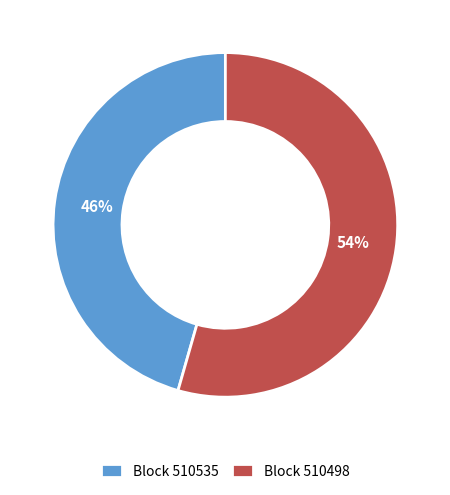

What is the smallest slice in the pie chart?

Block 510535